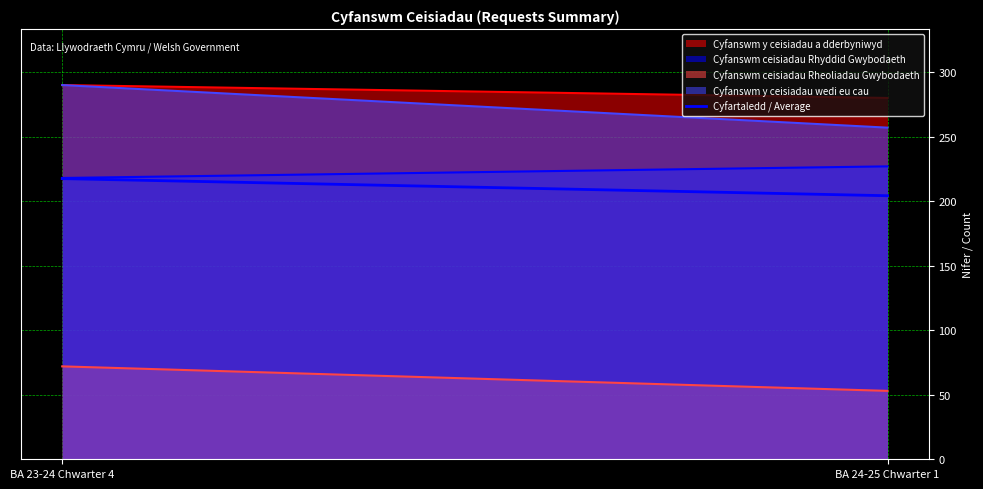

Reading left to right, extract all data points from this chart.

217.5	204.2